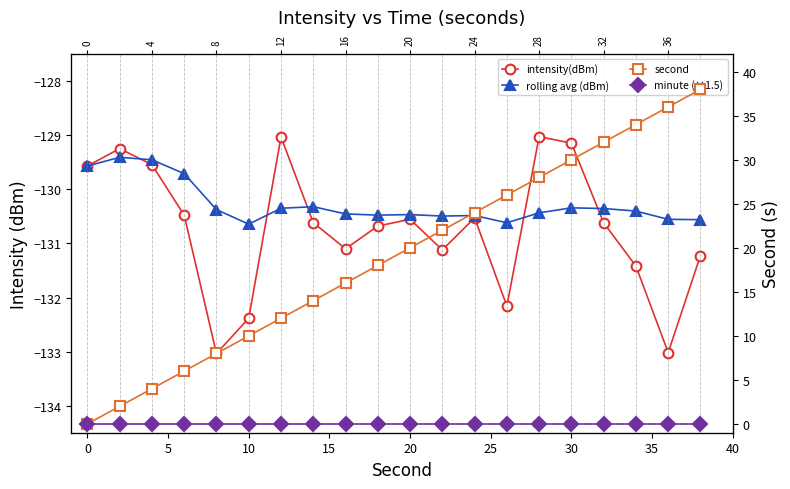

Reading right to left, extract all data points from this chart.

intensity(dBm): -131.2	-133.0	-131.4	-130.6	-129.1	-129.0	-132.2	-130.5	-131.1	-130.6	-130.7	-131.1	-130.6	-129.0	-132.4	-133.0	-130.5	-129.5	-129.2	-129.6
rolling avg (dBm): -130.6	-130.6	-130.4	-130.4	-130.3	-130.4	-130.6	-130.5	-130.5	-130.5	-130.5	-130.5	-130.3	-130.3	-130.6	-130.4	-129.7	-129.5	-129.4	-129.6
second: 38.0	36.0	34.0	32.0	30.0	28.0	26.0	24.0	22.0	20.0	18.0	16.0	14.0	12.0	10.0	8.0	6.0	4.0	2.0	0.0
minute (×1.5): 0.0	0.0	0.0	0.0	0.0	0.0	0.0	0.0	0.0	0.0	0.0	0.0	0.0	0.0	0.0	0.0	0.0	0.0	0.0	0.0